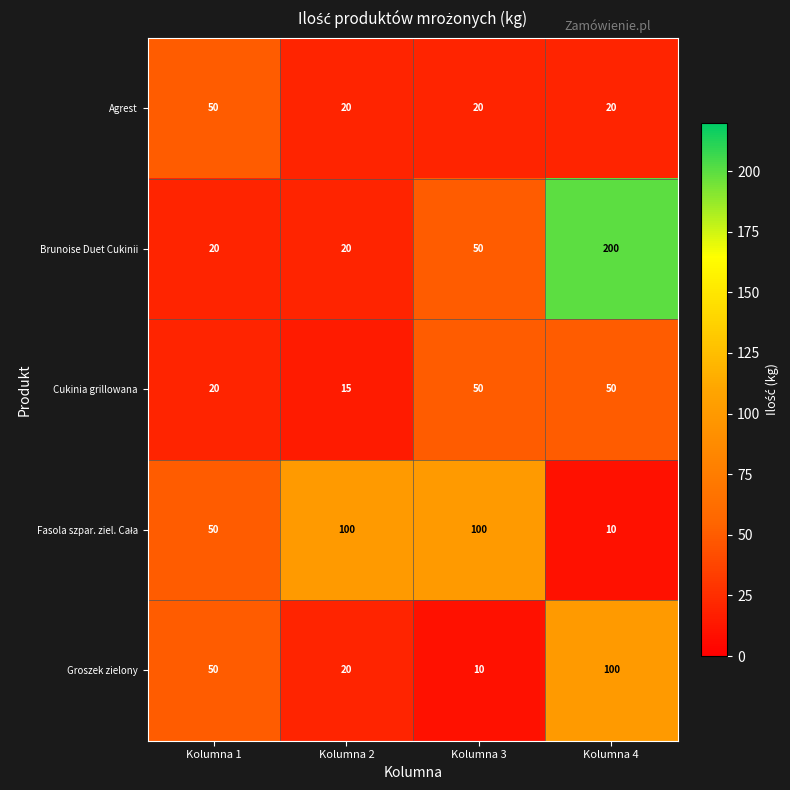

Which series has the widest spread of values?

Brunoise Duet Cukinii